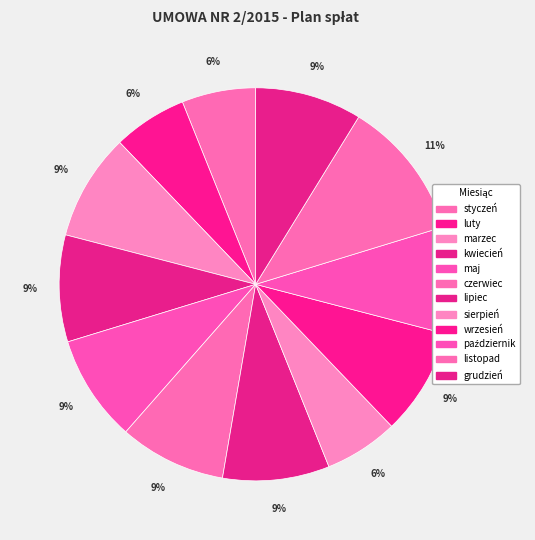

What is the total percentage of październik and czerwiec?

17.6%